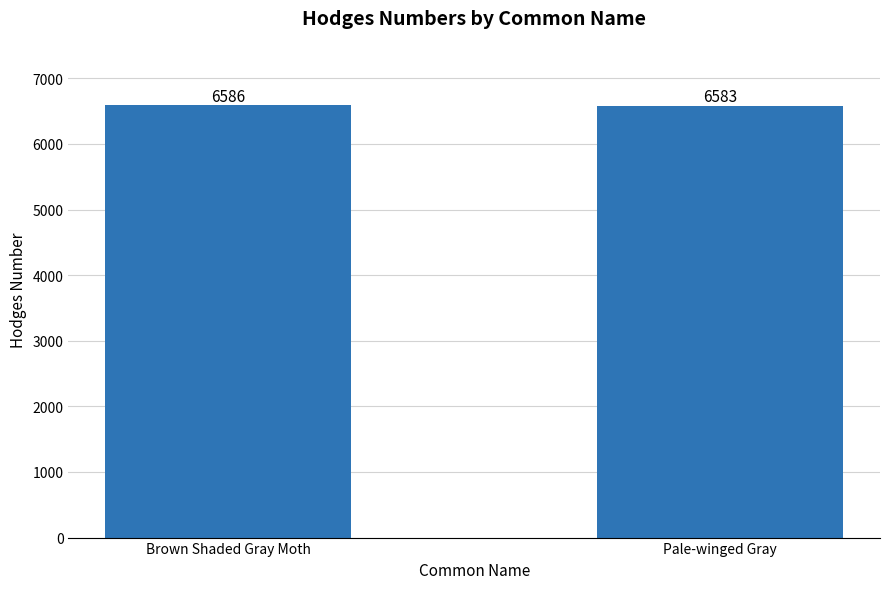

The value at Brown Shaded Gray Moth is 6586. True or false?

True